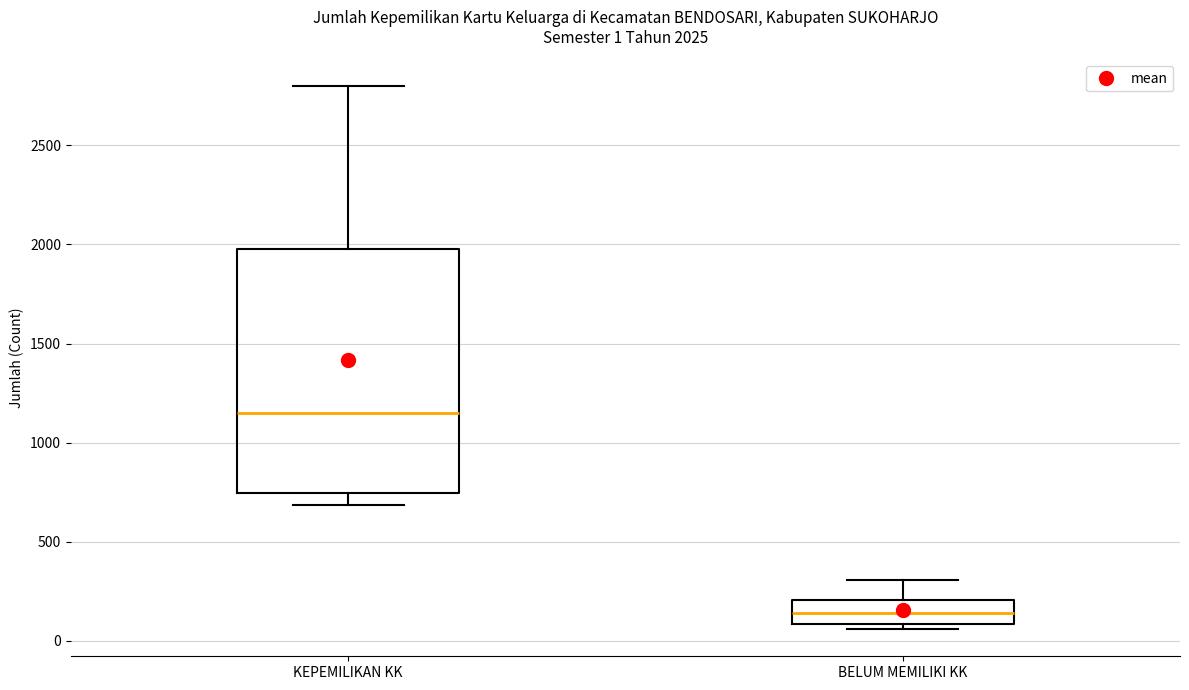

Comparing the boxes themselves (not the whiskers), which one is the tallest?

KEPEMILIKAN KK